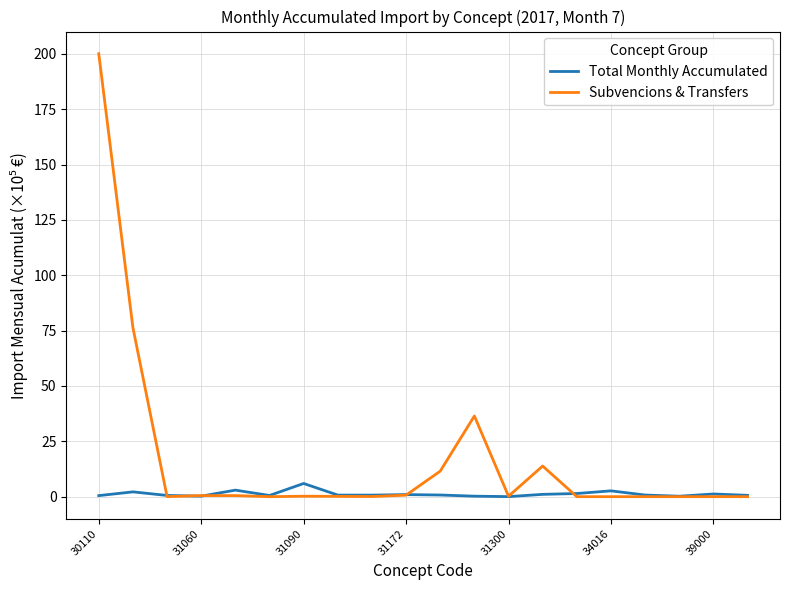

Does the chart have visible grid lines?

Yes